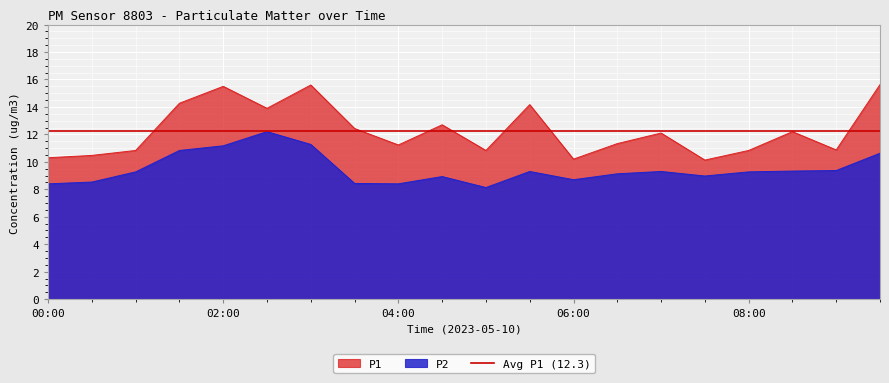

What is the difference between the highest and lowest values at 04:30?

3.8